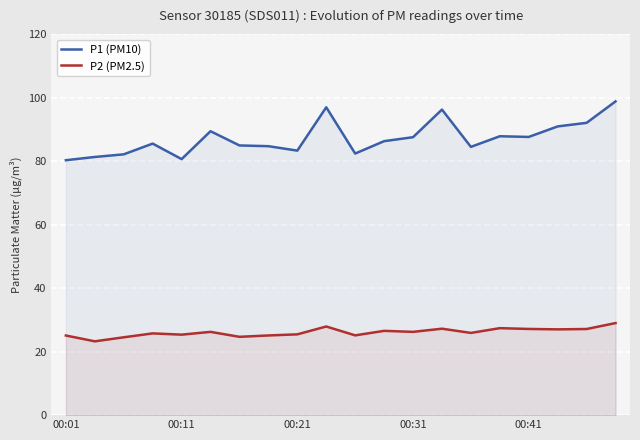

Rank the series at 10 from lowest to highest value.

P2 (PM2.5), P1 (PM10)